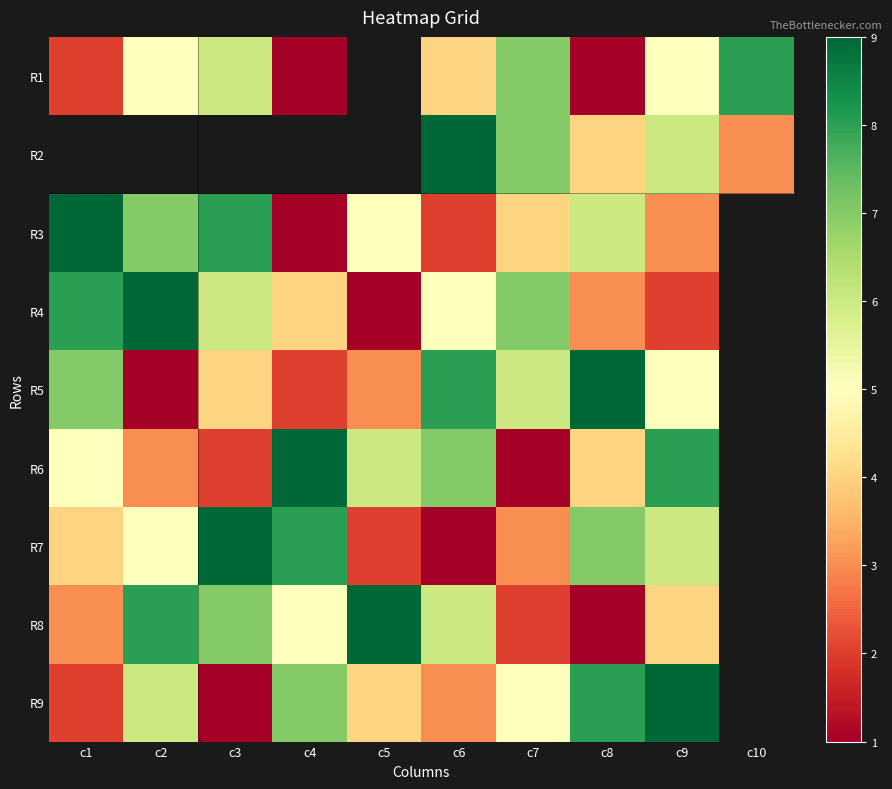

What is the total value across all series at c6?

45.0